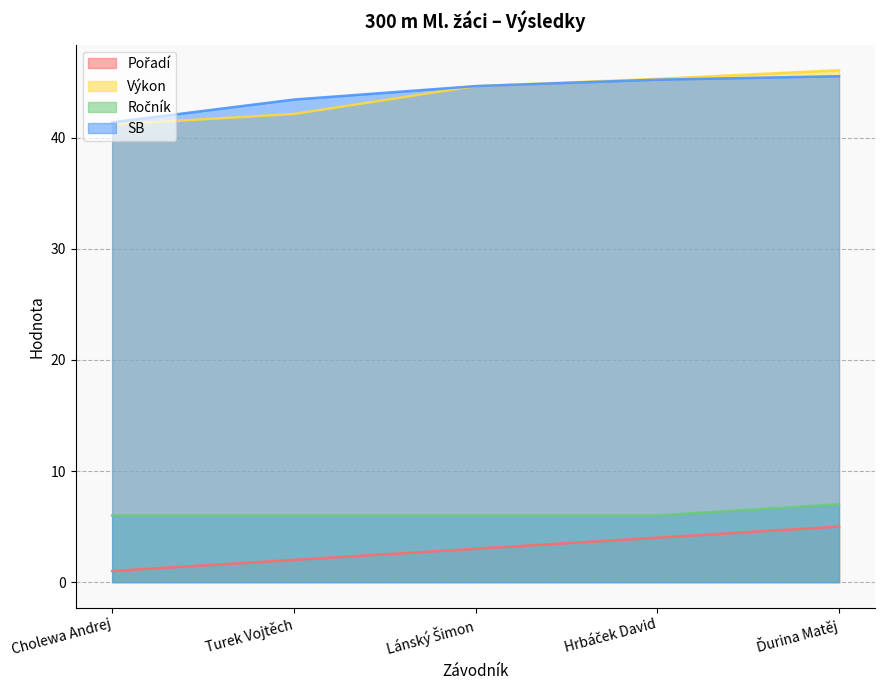

True or false: SB has a value of 44.6 at Lánský Šimon.

True